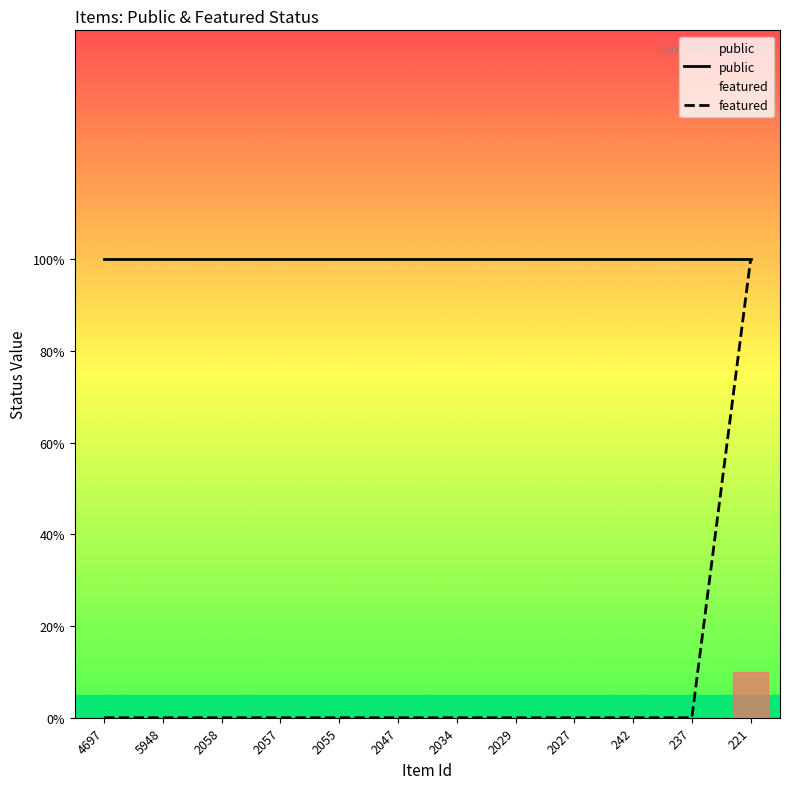

Is it true that featured equals 0 at 2057?

False